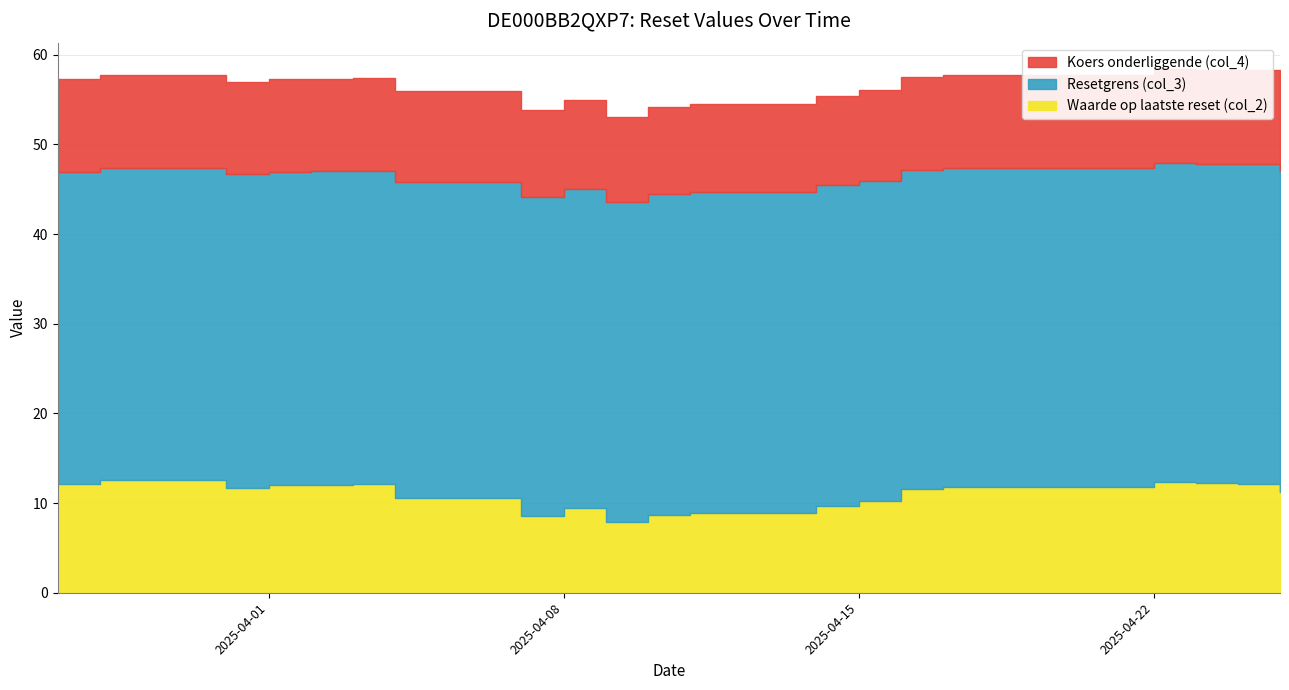

What is the difference between the highest and lowest values at 2025-03-28?

45.1